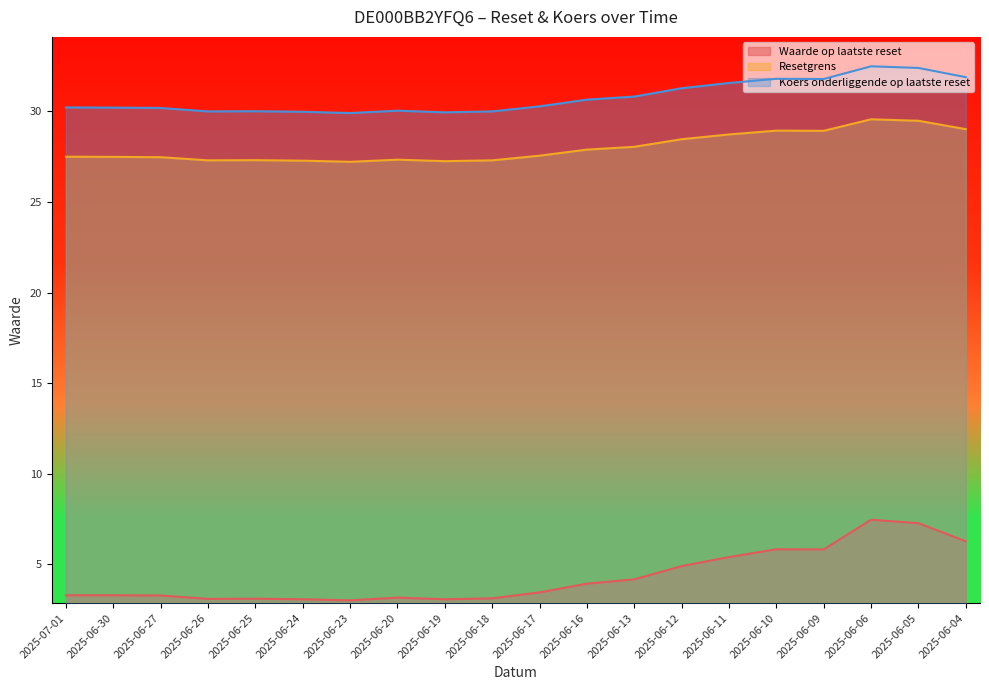

In Koers onderliggende op laatste reset, how many points are lower than both neighbors (excluding endpoints)?

4